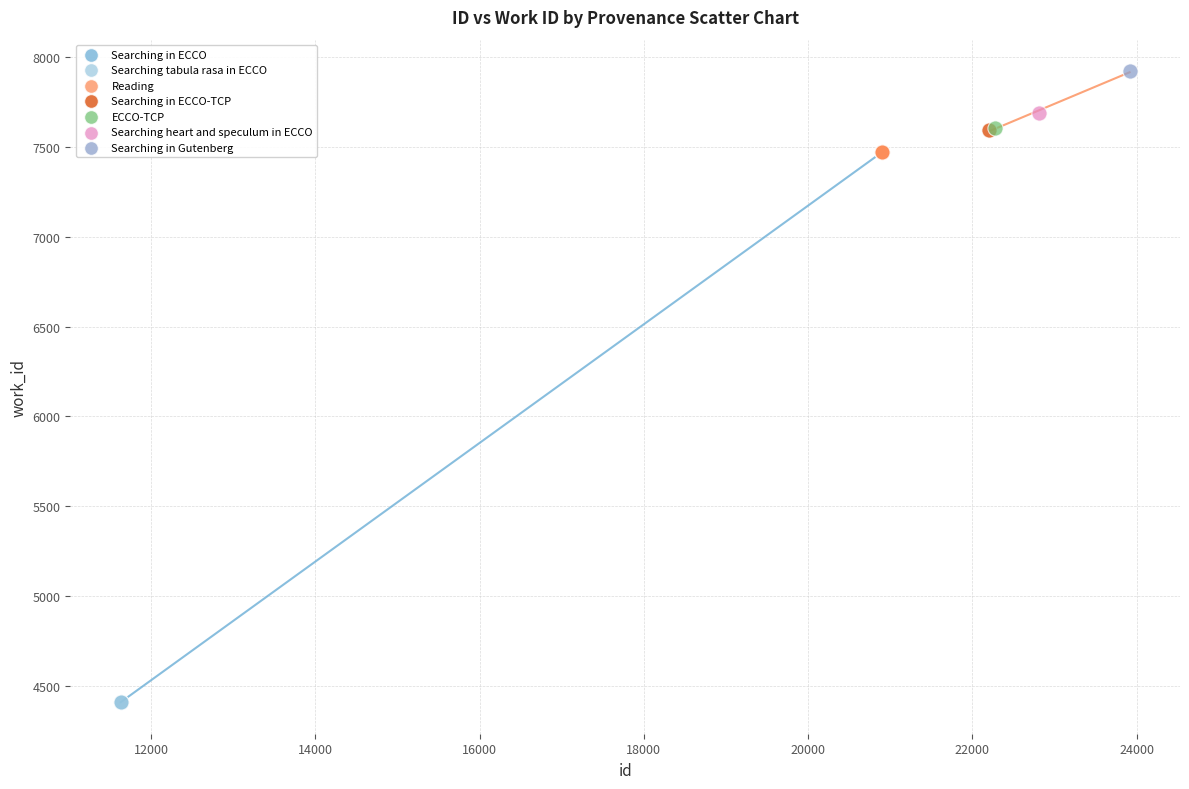

What are all the series names shown in the legend?

Searching in ECCO, Searching tabula rasa in ECCO, Reading, Searching in ECCO-TCP, ECCO-TCP, Searching heart and speculum in ECCO, Searching in Gutenberg